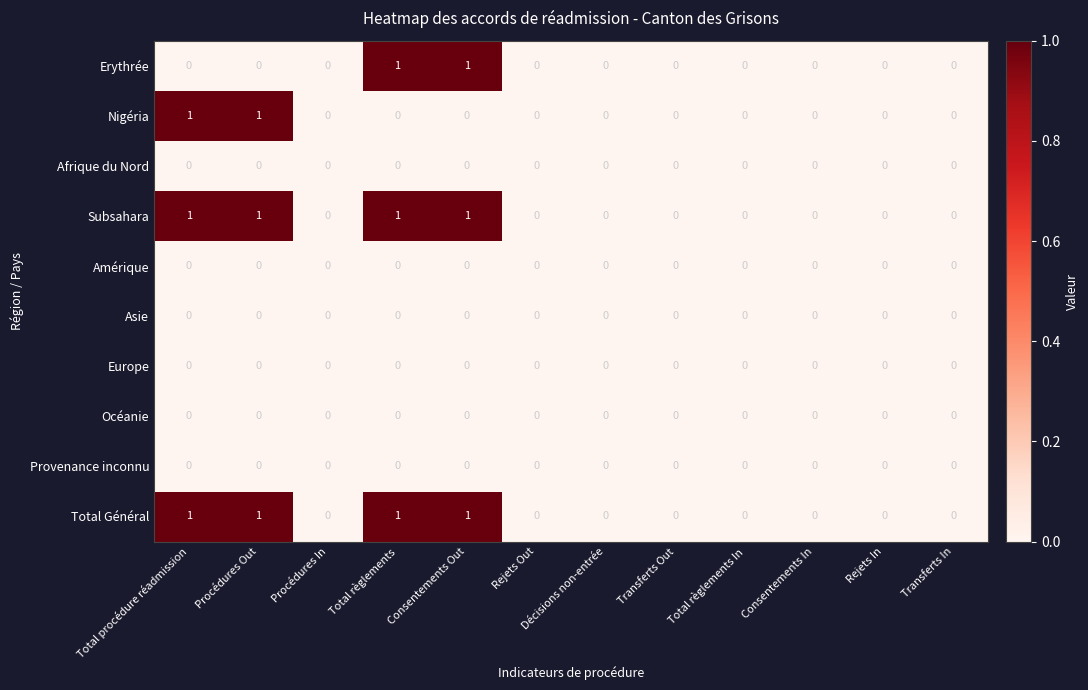

Count the Nigéria values in the range 0 to 1.

12